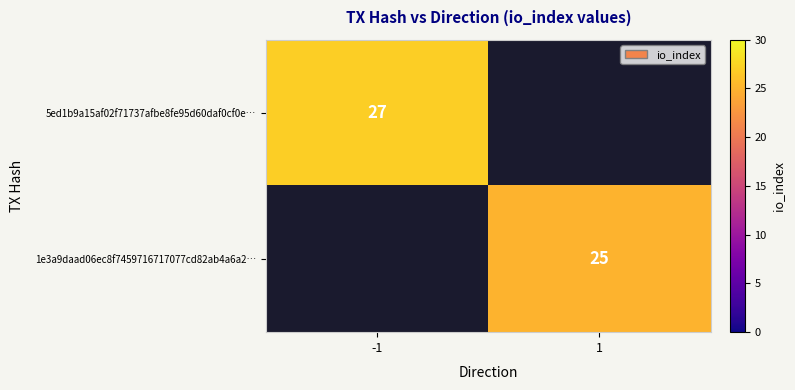

Is the value of 1e3a9daad06ec8f7459716717077cd82ab4a6a2… at 1 greater than the value of 5ed1b9a15af02f71737afbe8fe95d60daf0cf0e… at -1?

No